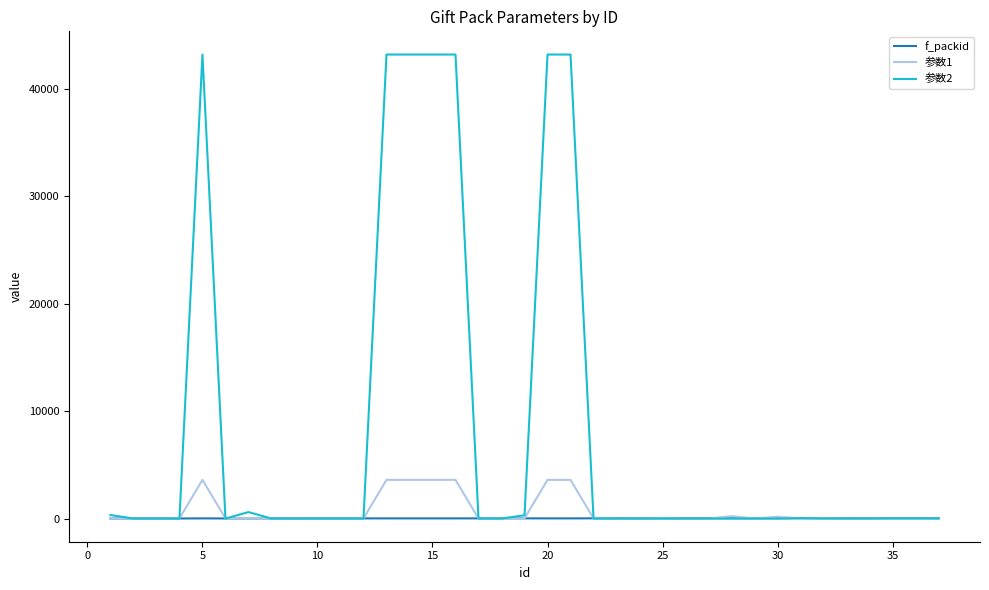

Rank the series by their maximum value, from lowest to highest.

f_packid, 参数1, 参数2